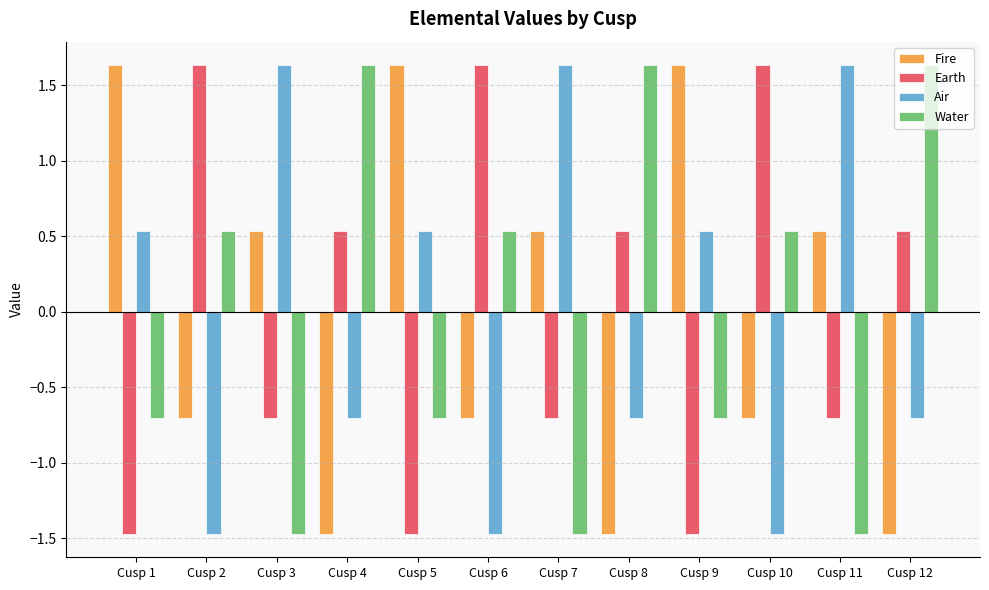

What is the spread (max minus min) of values at Cusp 3?

3.1